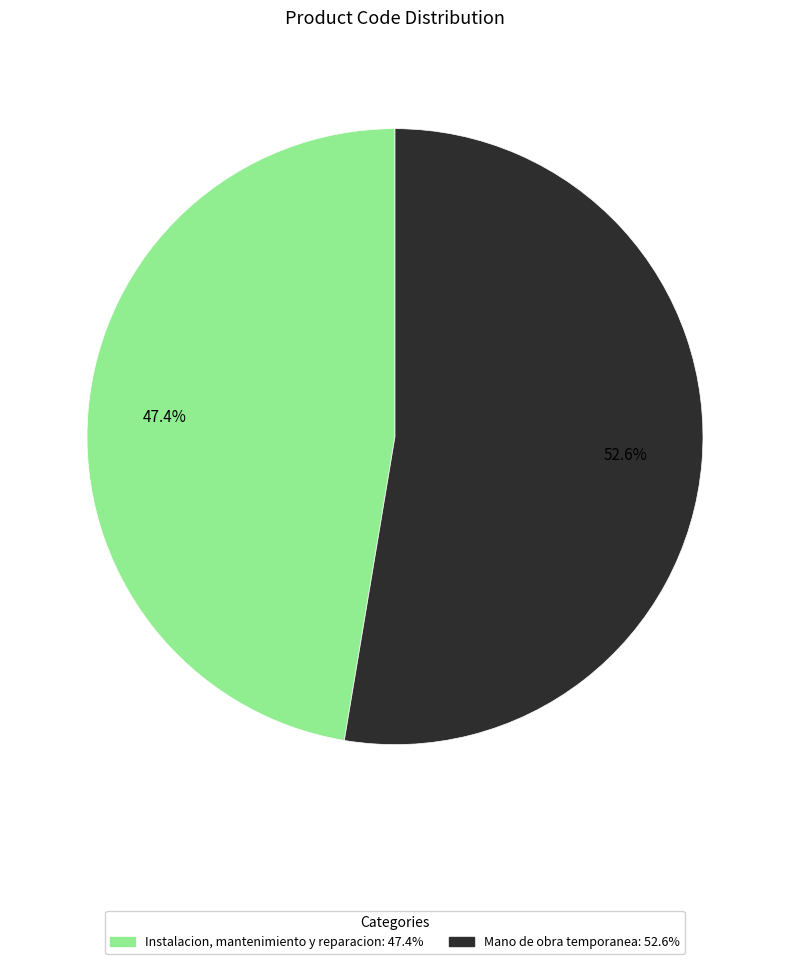

Which category accounts for the majority?

Mano de obra temporanea